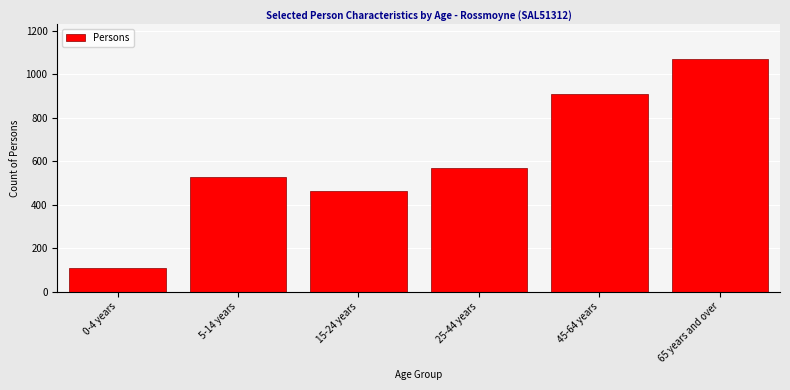

Reading left to right, extract all data points from this chart.

109	528	463	567	908	1069